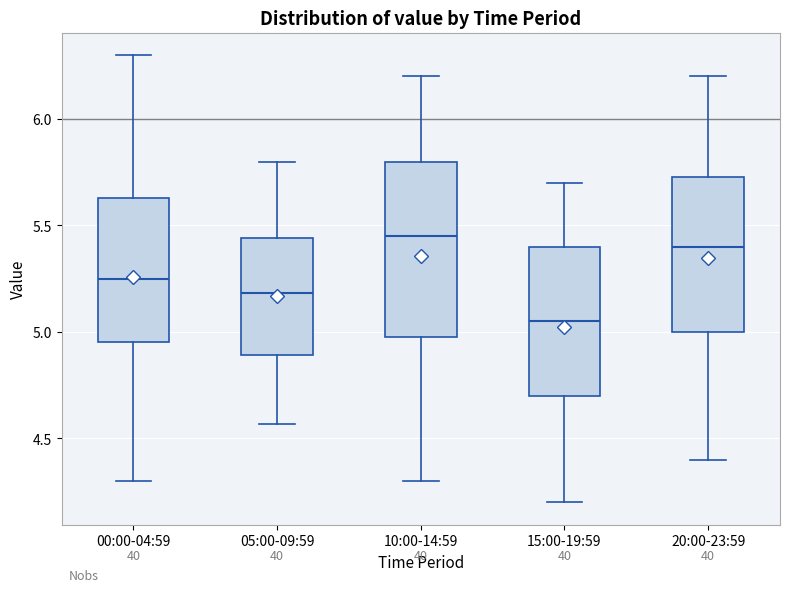

Reading left to right, transcribe this box plot: for each box, give where its median line is, the range the box spans, and where its two whiskers end, as read against the y-axis. The values are not printed on the chart, so give them approximately, as read against the axis.

00:00-04:59: median 5.25, box 4.95 to 5.65, whiskers 4.30 to 6.30
05:00-09:59: median 5.20, box 4.90 to 5.45, whiskers 4.55 to 5.80
10:00-14:59: median 5.45, box 5.00 to 5.80, whiskers 4.30 to 6.20
15:00-19:59: median 5.05, box 4.70 to 5.40, whiskers 4.20 to 5.70
20:00-23:59: median 5.40, box 5.00 to 5.75, whiskers 4.40 to 6.20